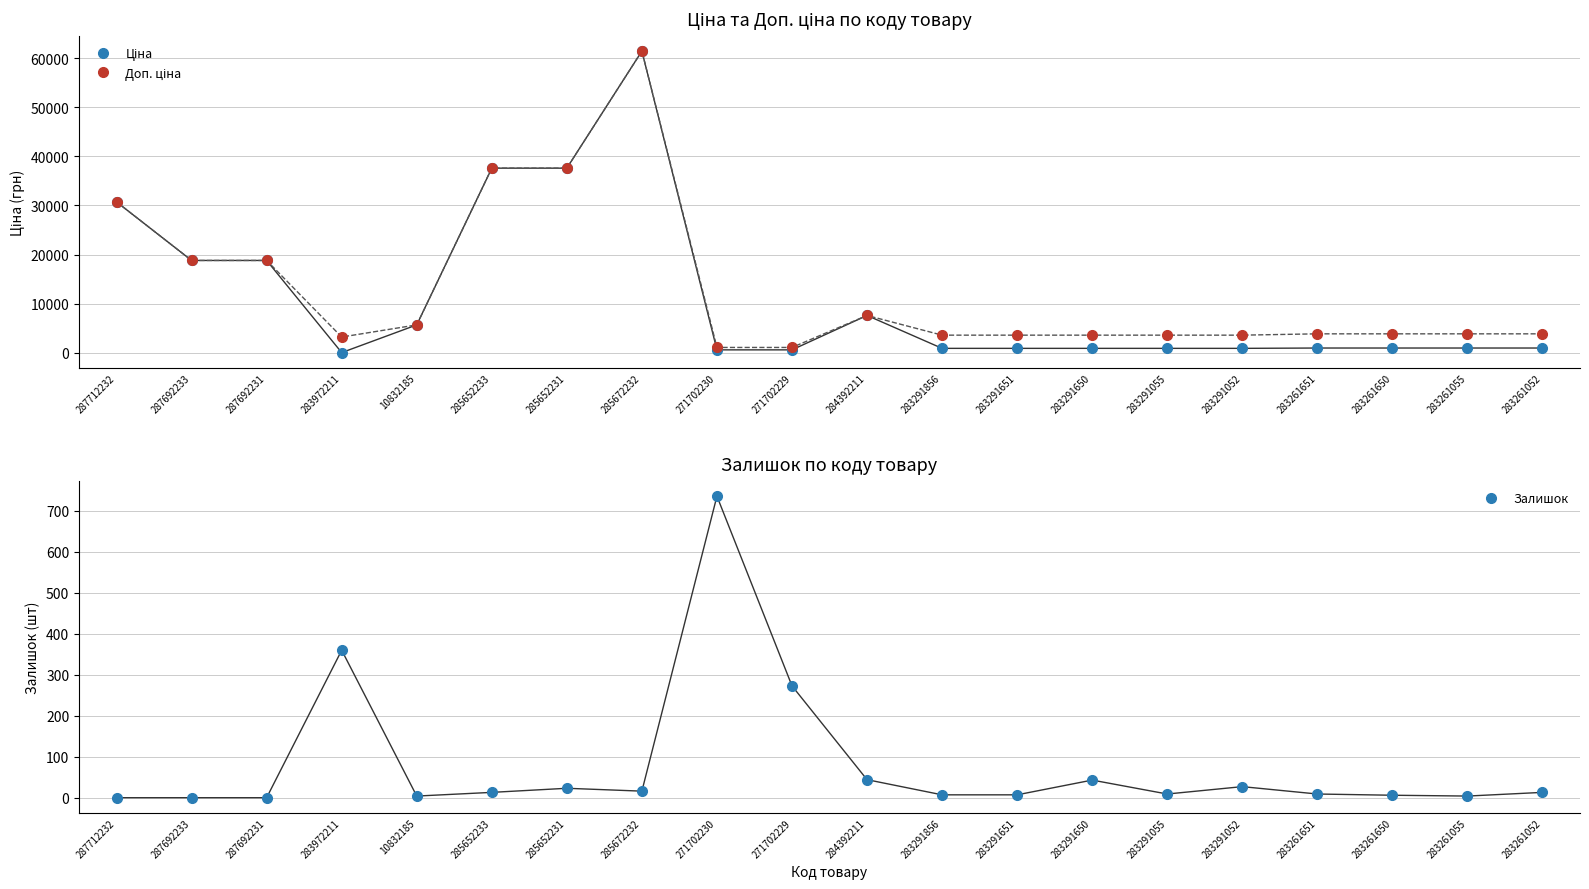

How many data points in Ціна are less than 963?

8